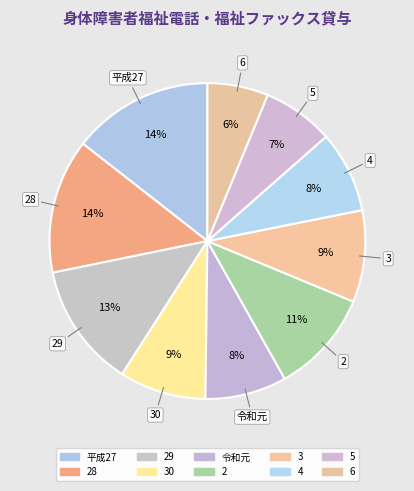

To the nearest percent, what is the combined percentage of 29 and 4?

21%